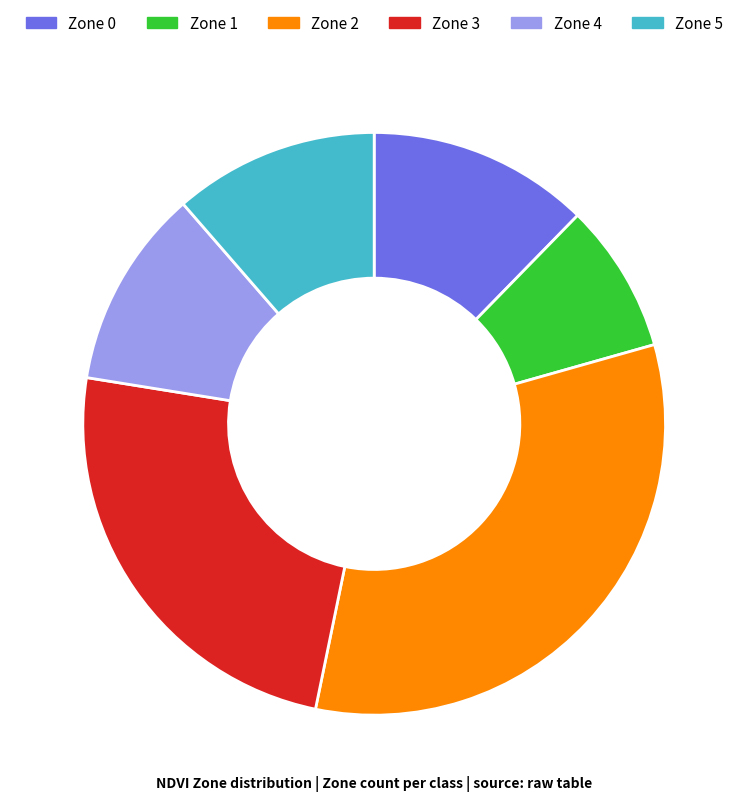

Which has a higher value, Zone 1 or Zone 2?

Zone 2